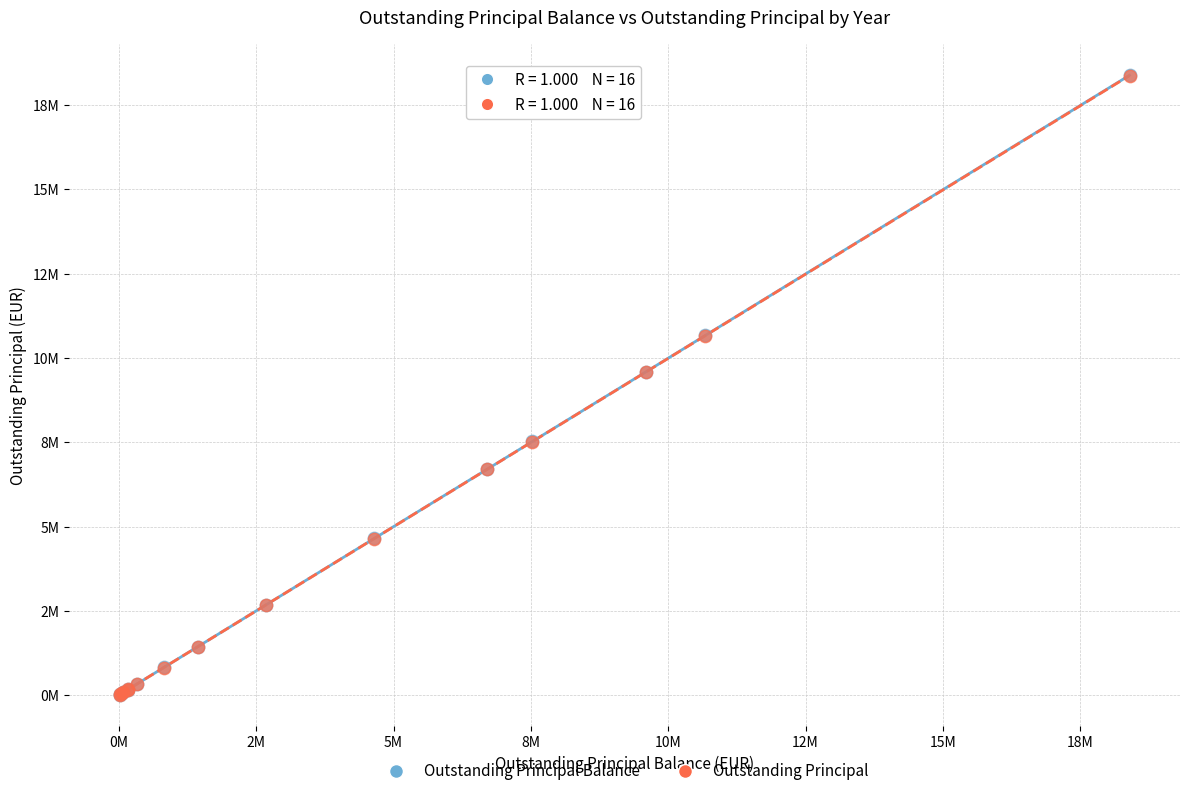

What are all the series names shown in the legend?

Outstanding Principal Balance, Outstanding Principal